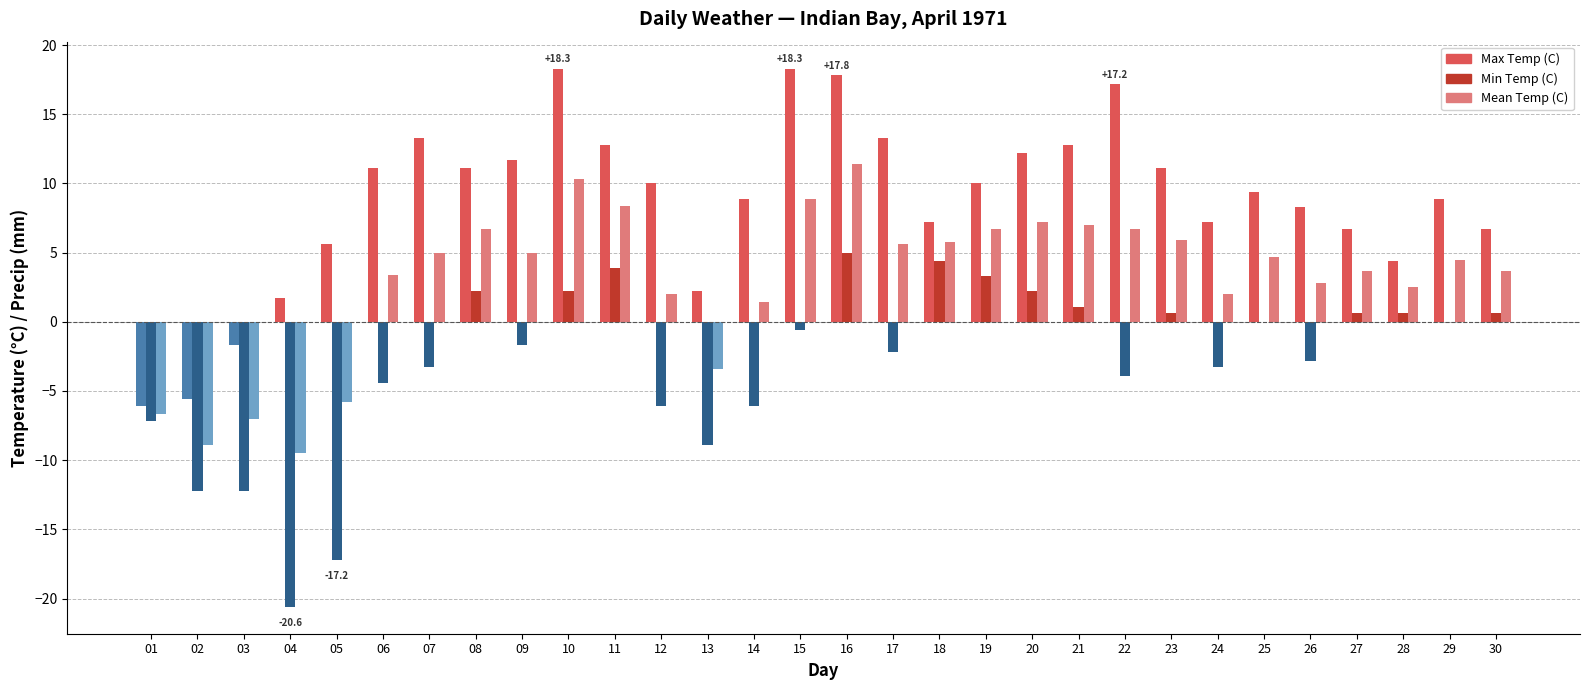

The Max Temp (C) series shows -5.6 at 02. True or false?

True